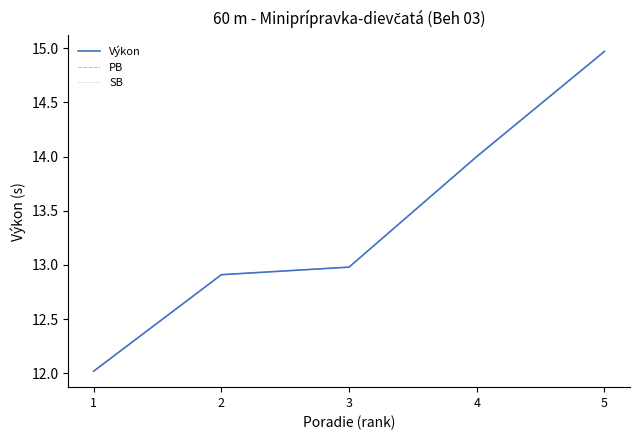

Does the chart display data point markers on the line(s)?

No